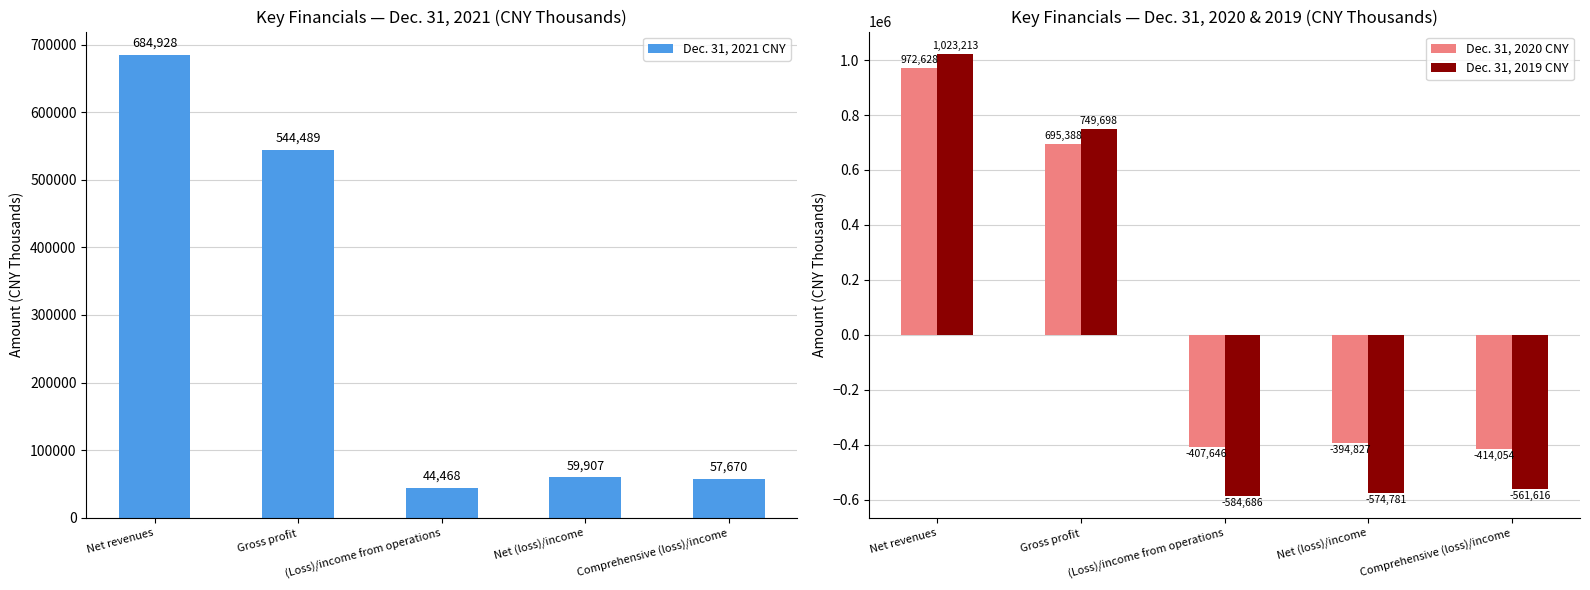

The Dec. 31, 2020 CNY series shows -633311 at Net (loss)/income. True or false?

False